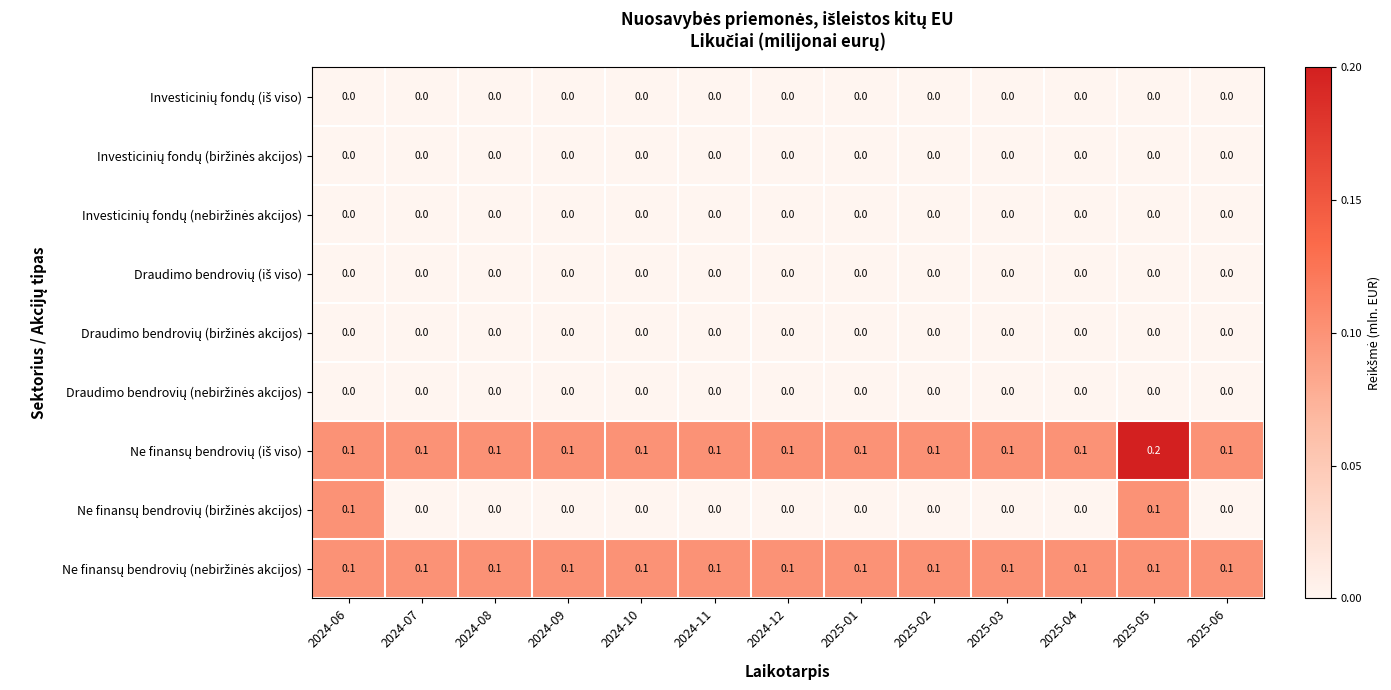

How many data points does each series have?

13